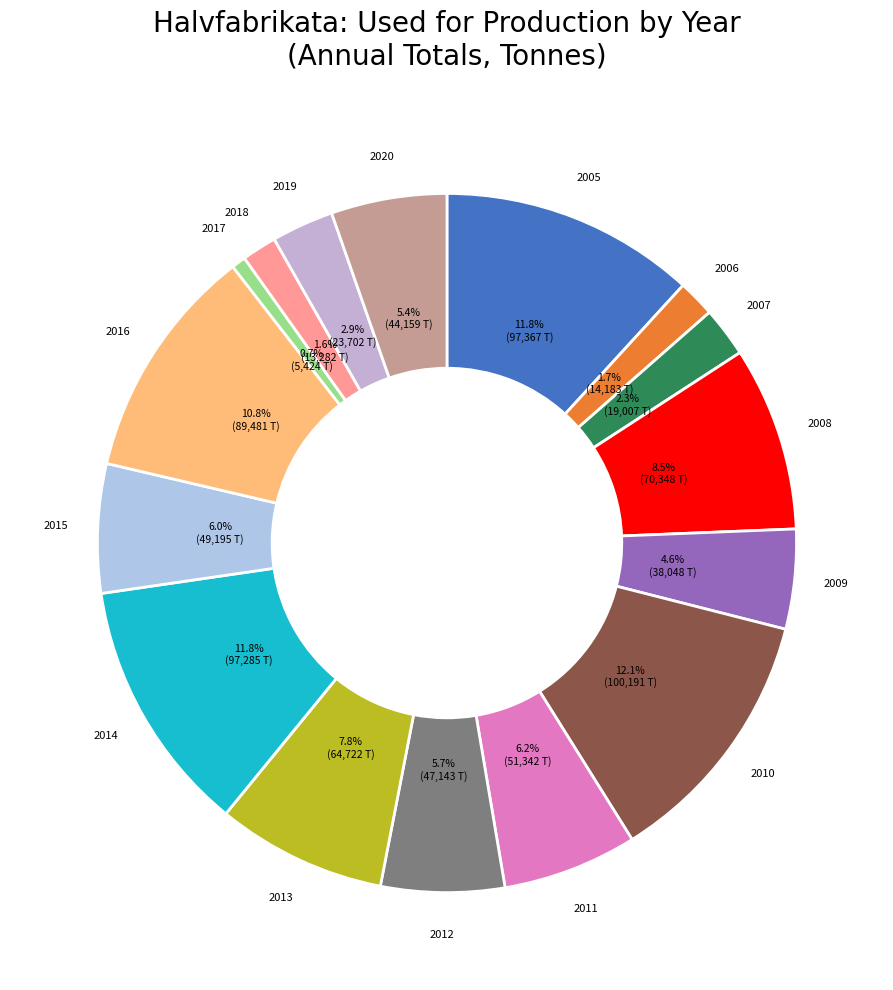

To the nearest percent, what percentage of the pie is 2012?

6%